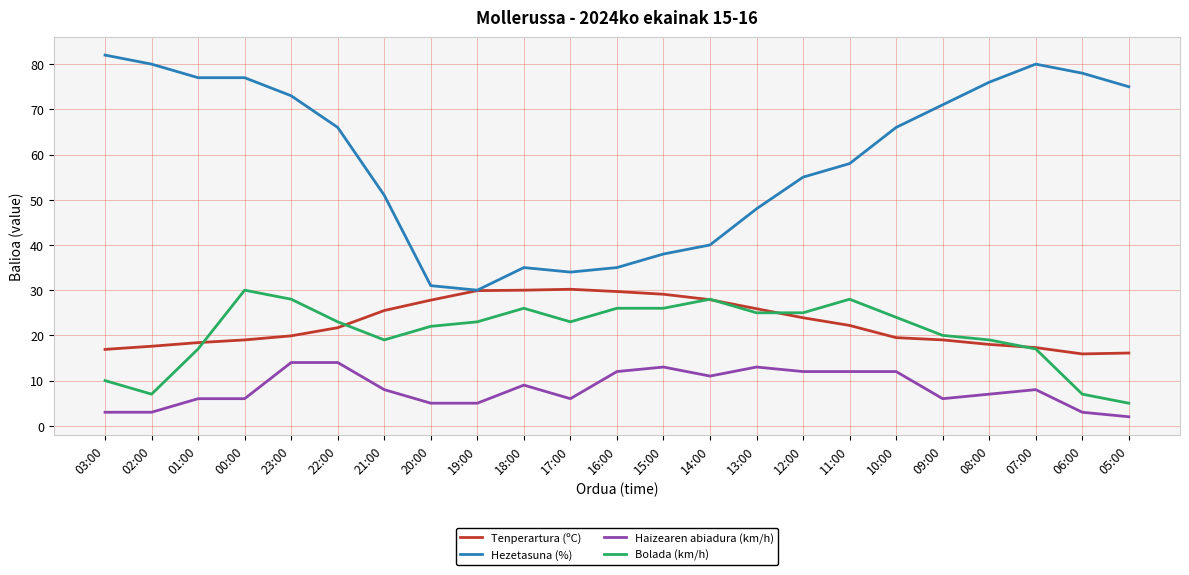

True or false: Haizearen abiadura (km/h) and Hezetasuna (%) intersect in this chart.

False